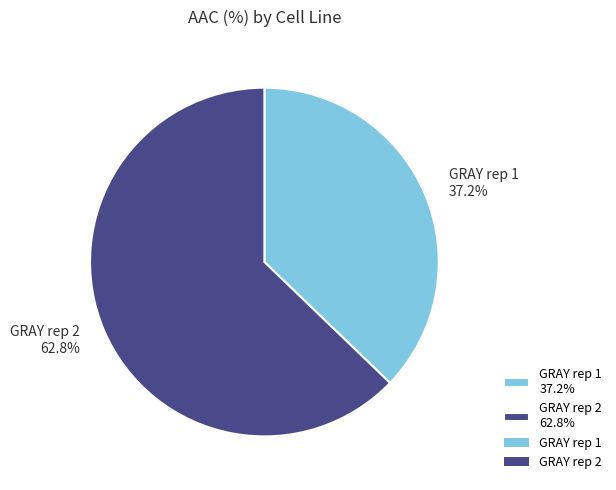

What percentage is the GRAY rep 2 slice, to the nearest percent?

63%